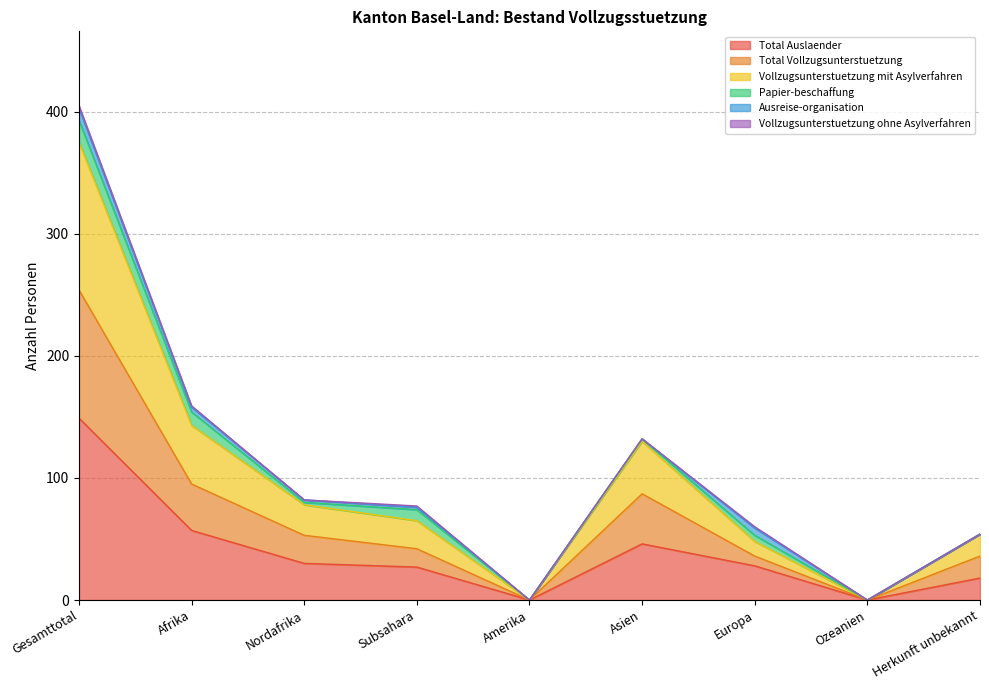

True or false: Total Auslaender has a value of 0 at Amerika.

True